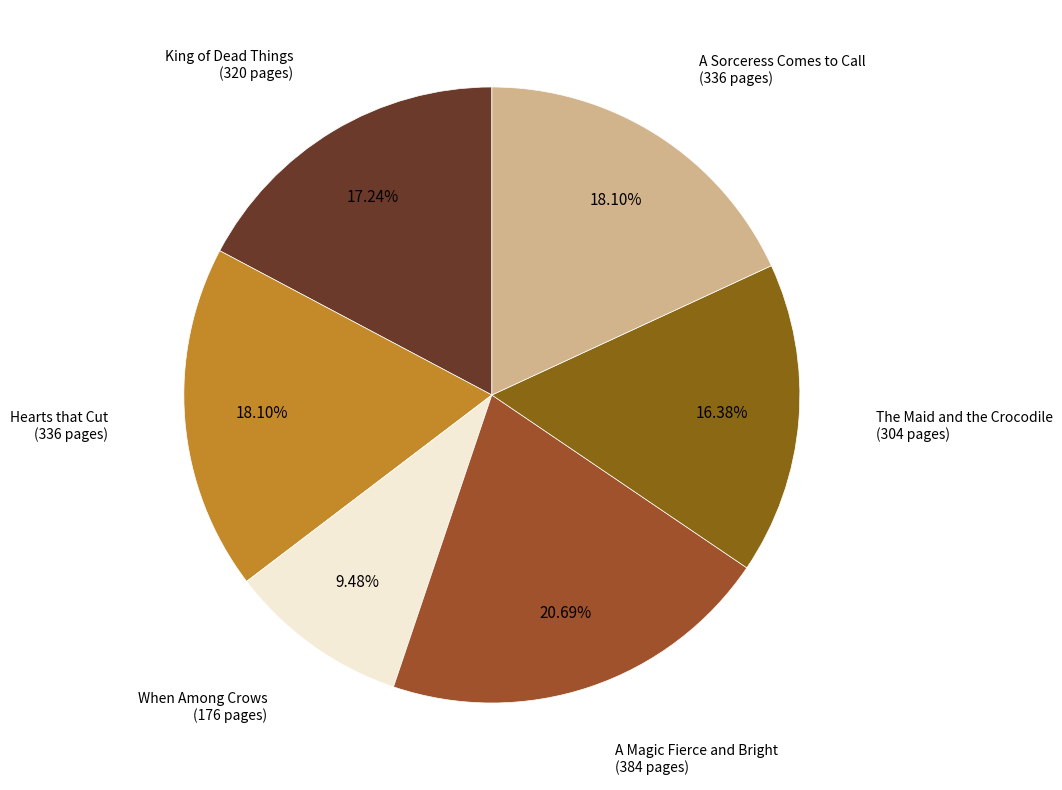

Which slice is the smallest?

When Among Crows